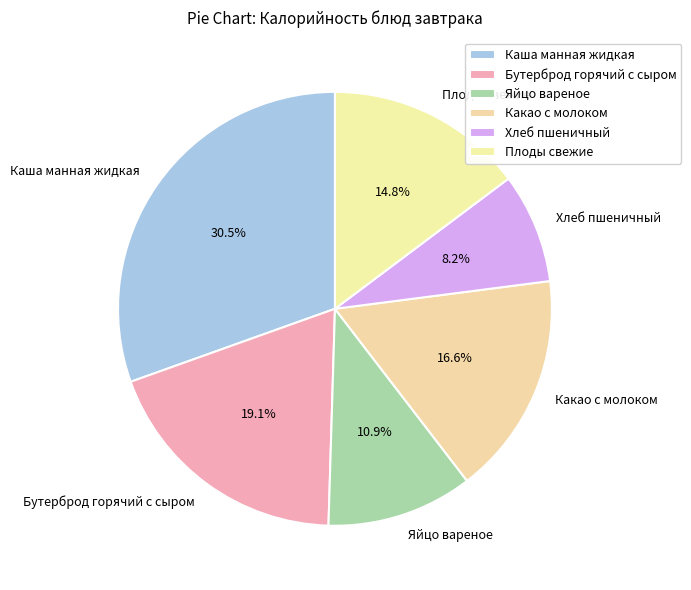

Rank the categories by value from highest to lowest.

Каша манная жидкая, Бутерброд горячий с сыром, Какао с молоком, Плоды свежие, Яйцо вареное, Хлеб пшеничный